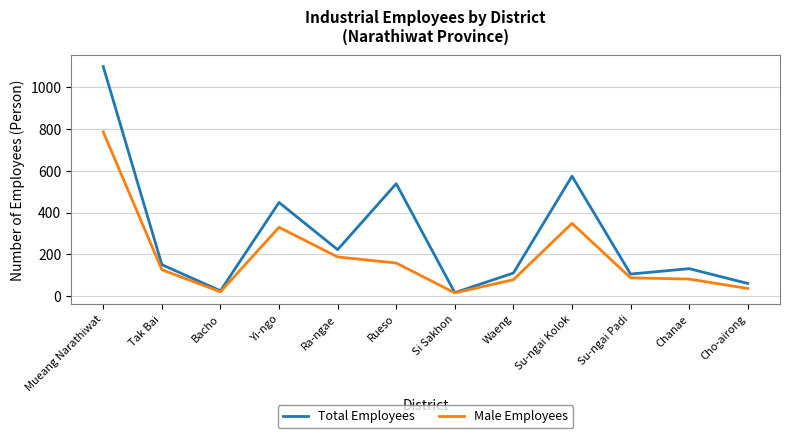

Rank the series by their average value, from highest to lowest.

Total Employees, Male Employees